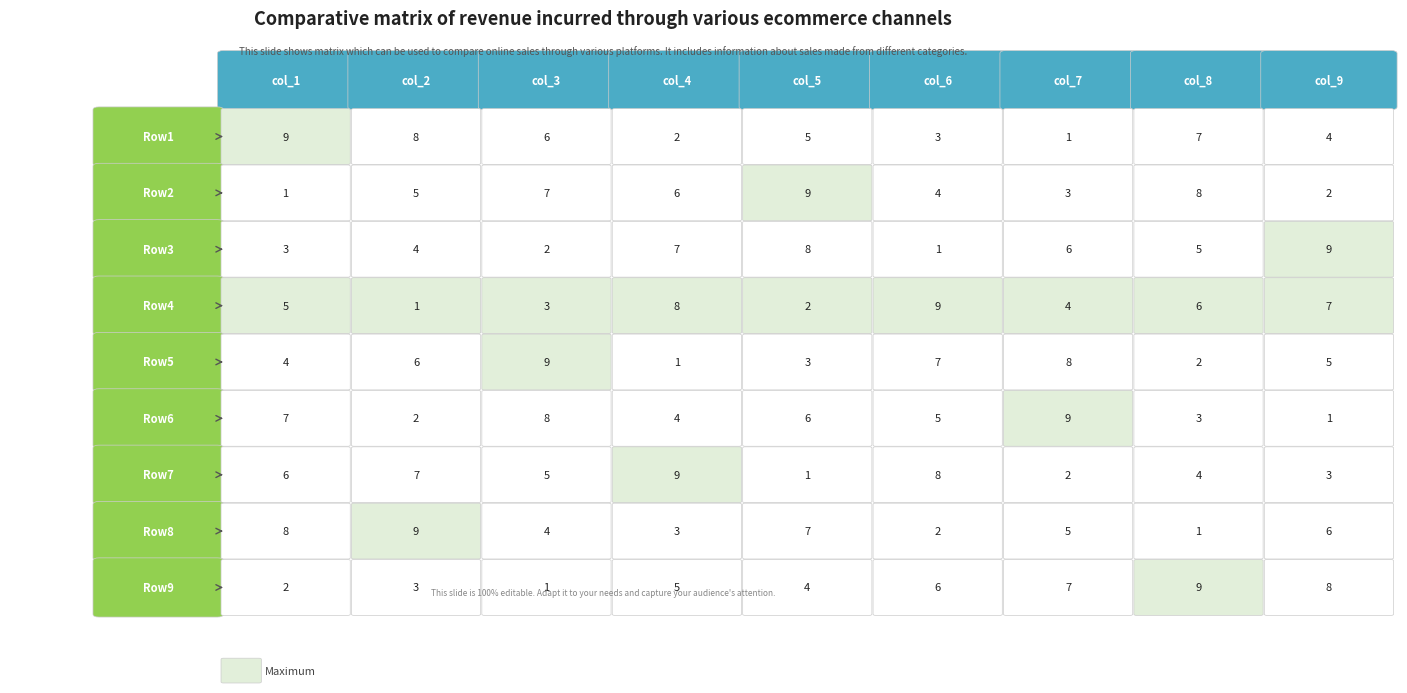

What is the difference between the second highest and minimum values in the Row9 series?

7